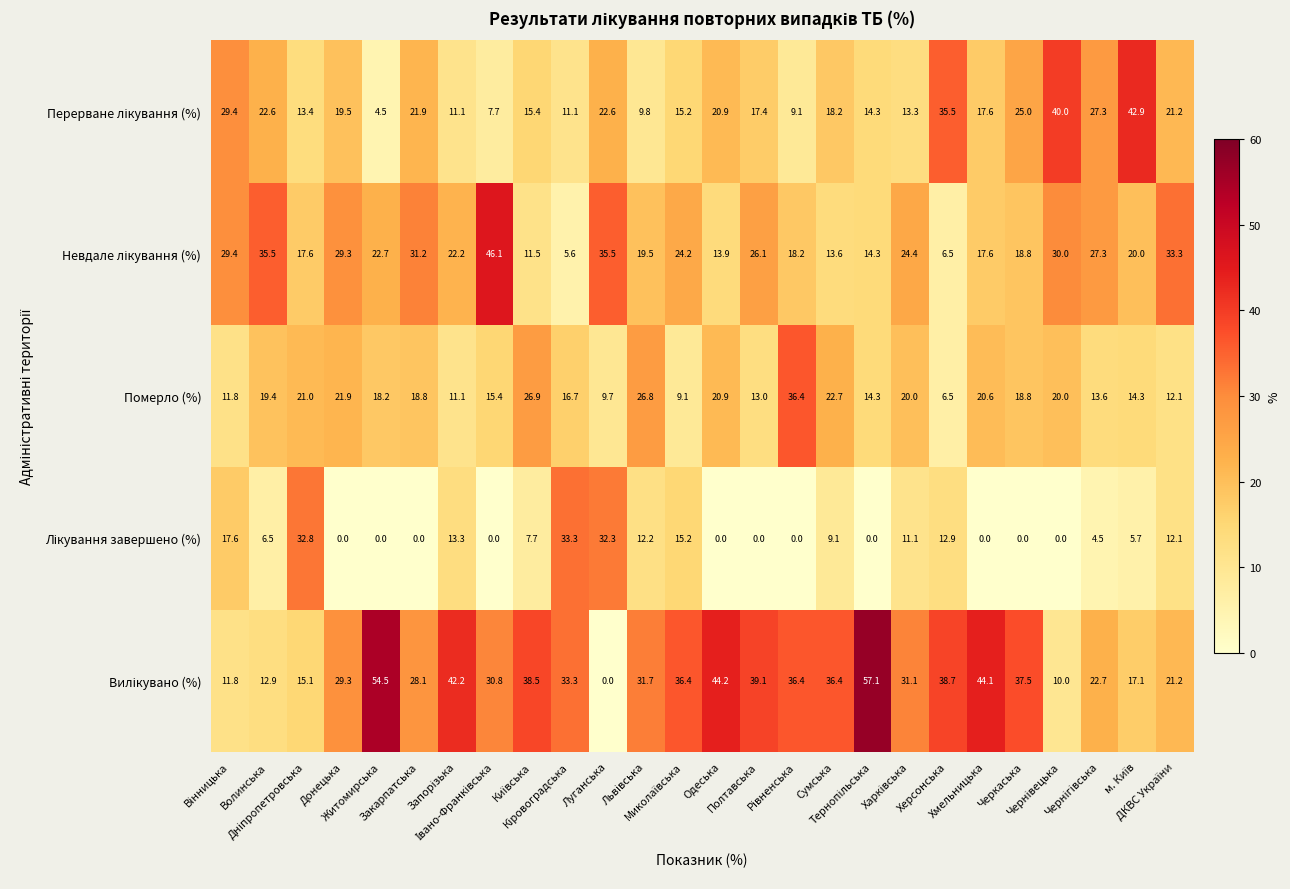

What is the highest value of the Померло (%) series?

36.4